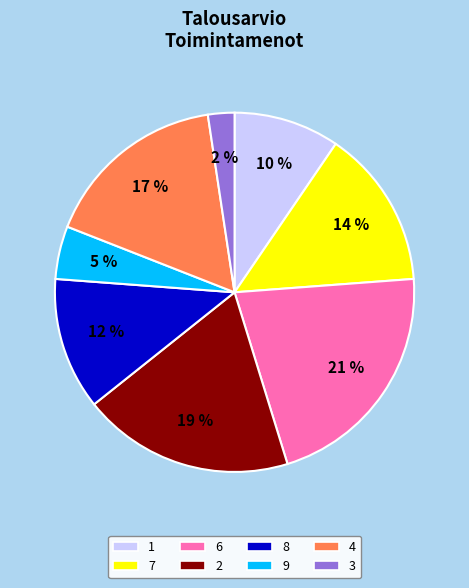

To the nearest percent, what is the combined percentage of 4 and 7?

31%